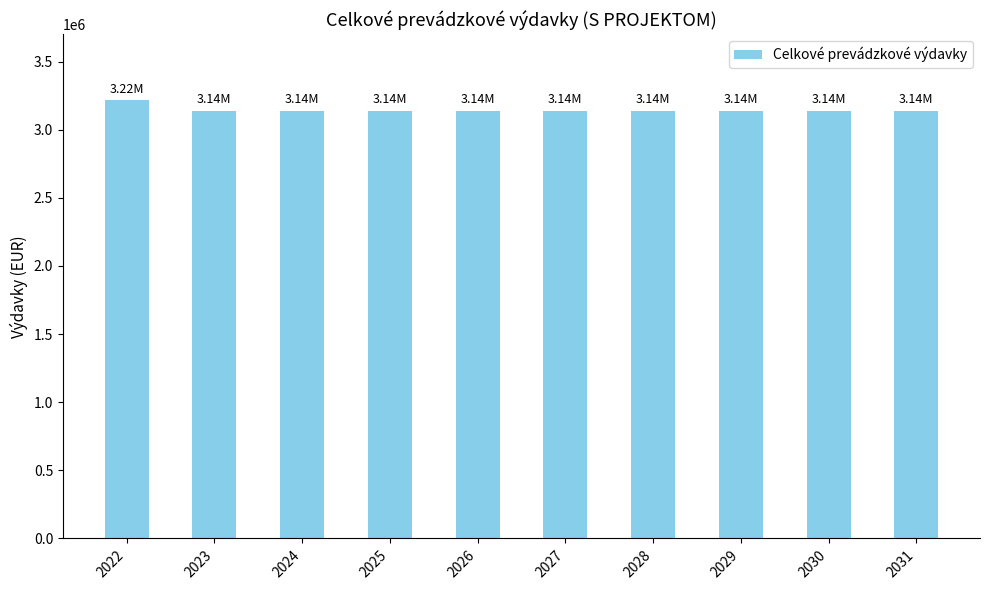

Are the bars grouped side by side (vs. stacked)?

No